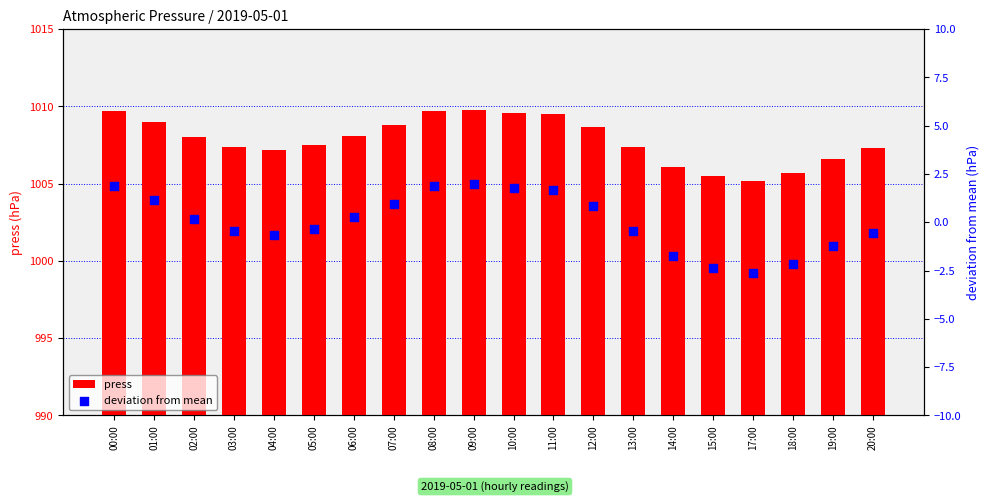

At which category is the sum across all series the highest?

09:00